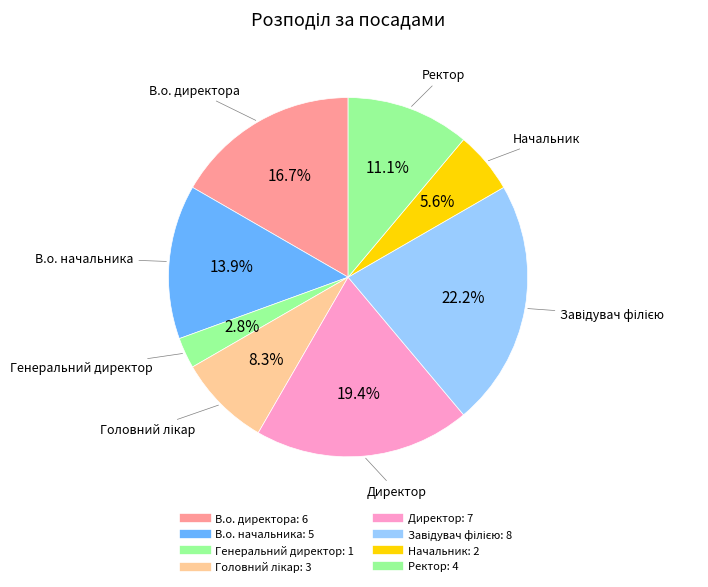

To the nearest percent, what portion does В.о. директора represent?

17%